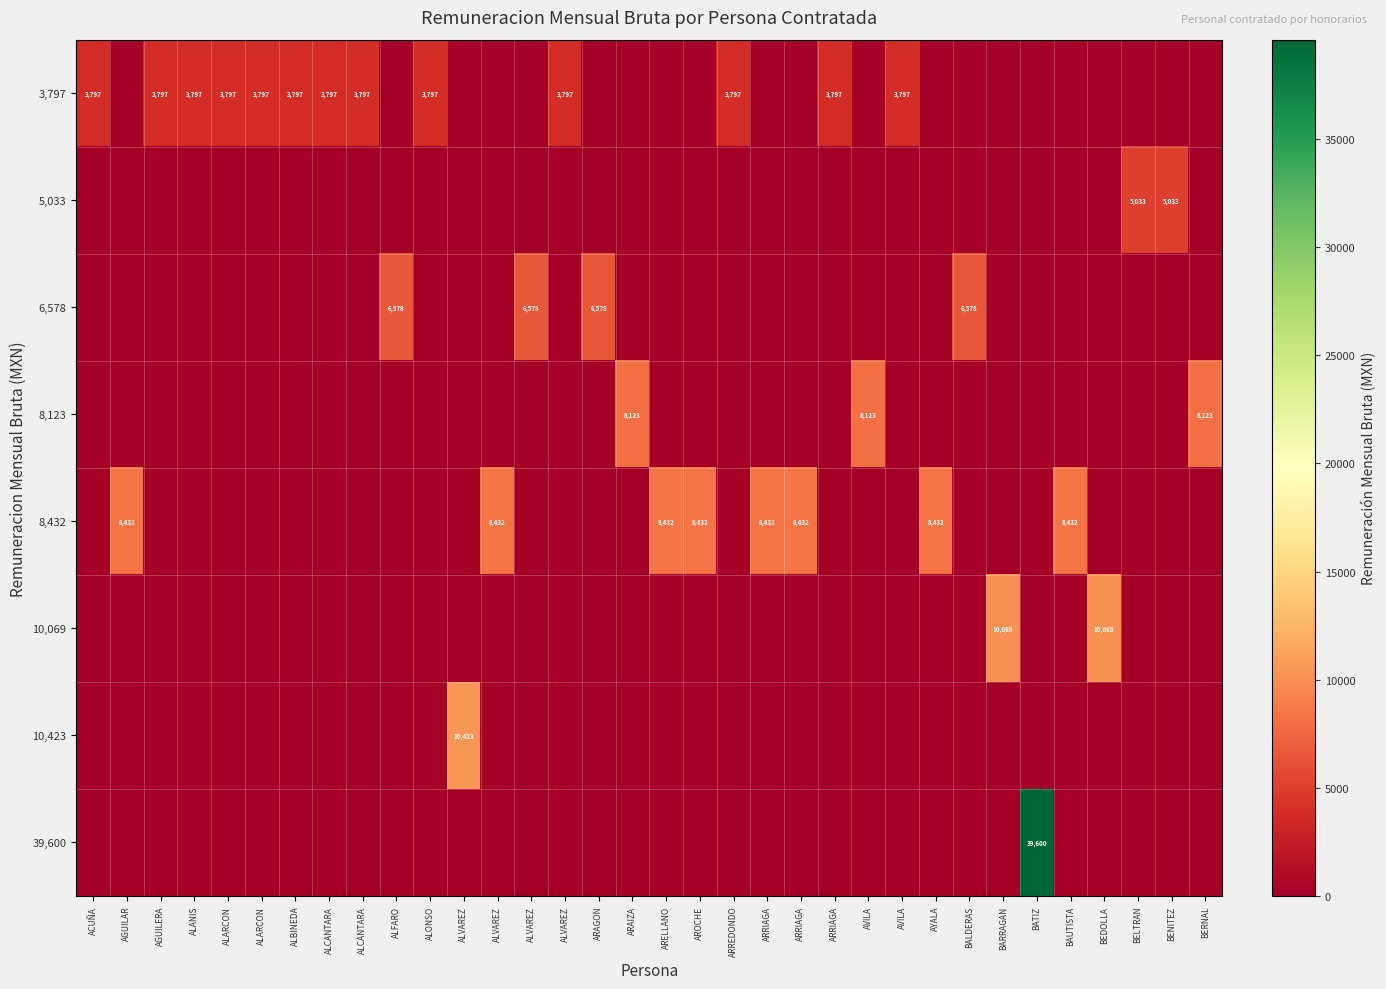

How many values in the 39,600 series exceed 0?

1